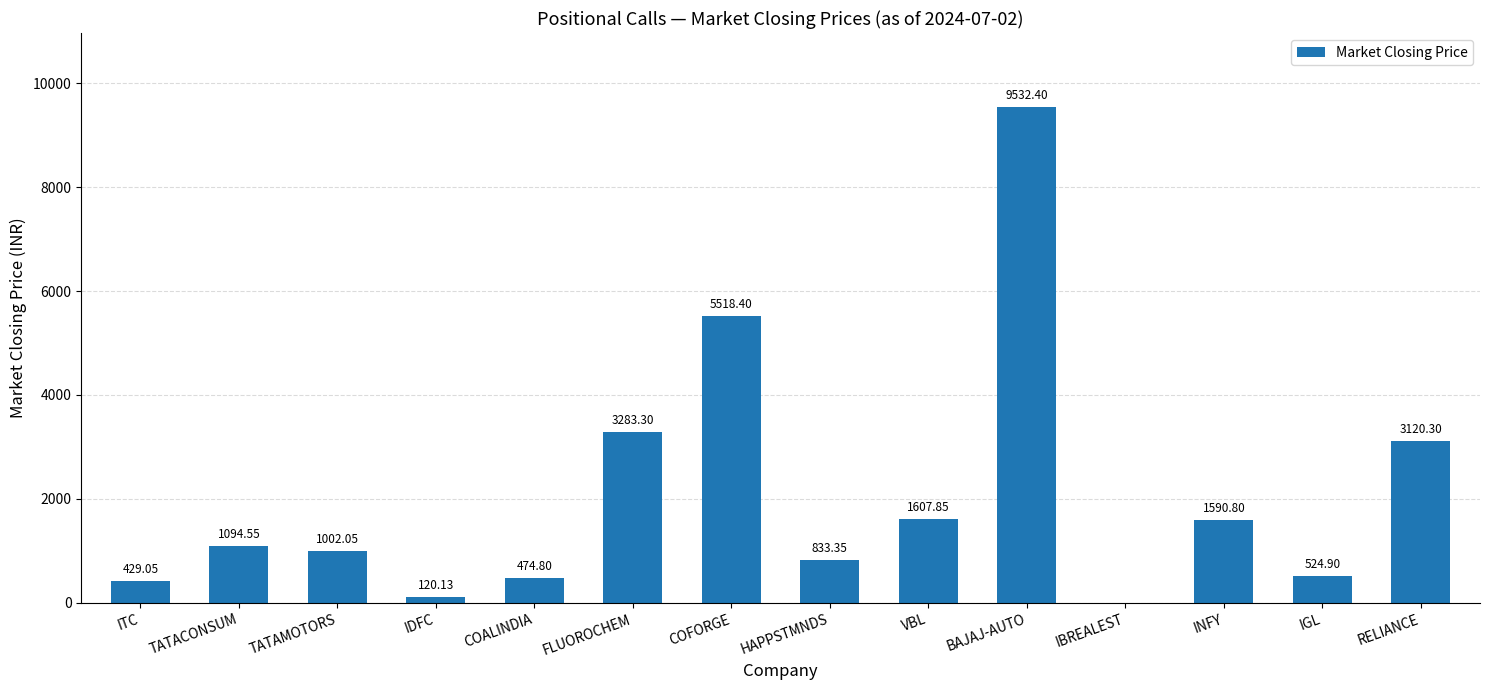

Which has a higher value, COFORGE or TATACONSUM?

COFORGE